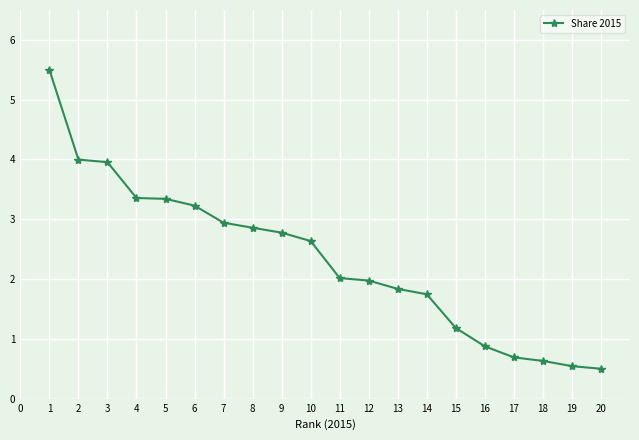

What is the minimum value shown in the chart?

0.5